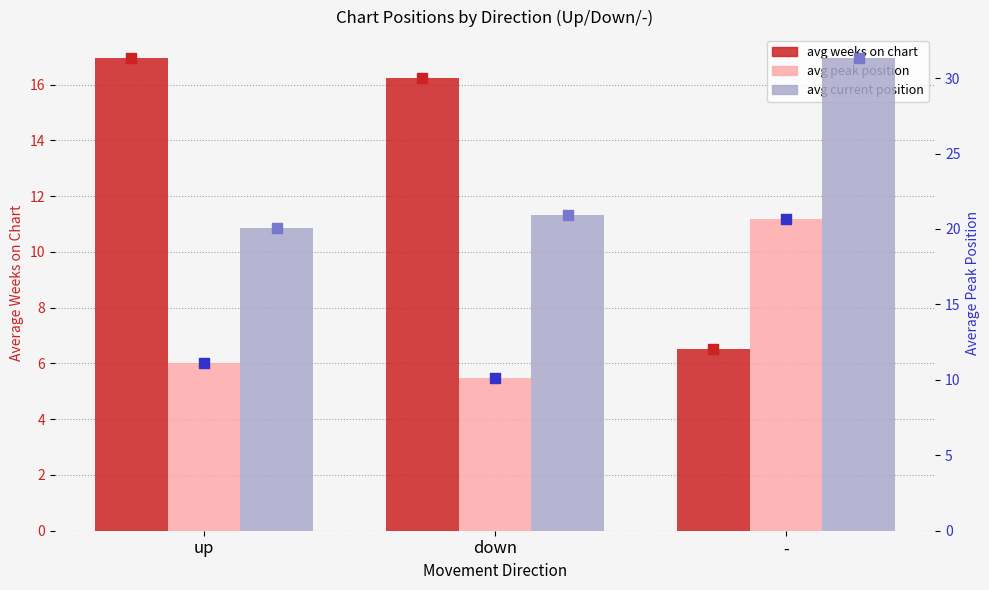

What is the total value across all series at -?

58.5